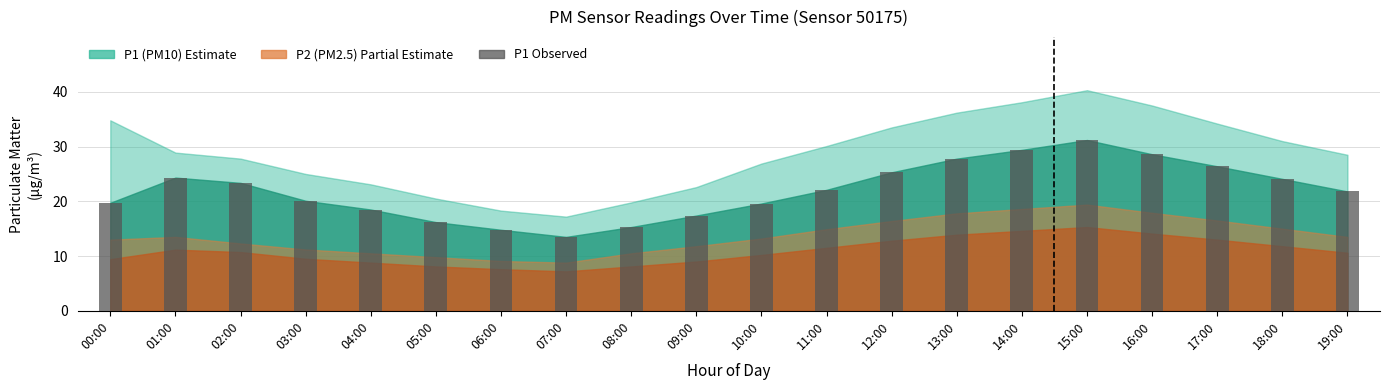

What is the ratio of the value at 03:00 to the value at 02:00?

0.9